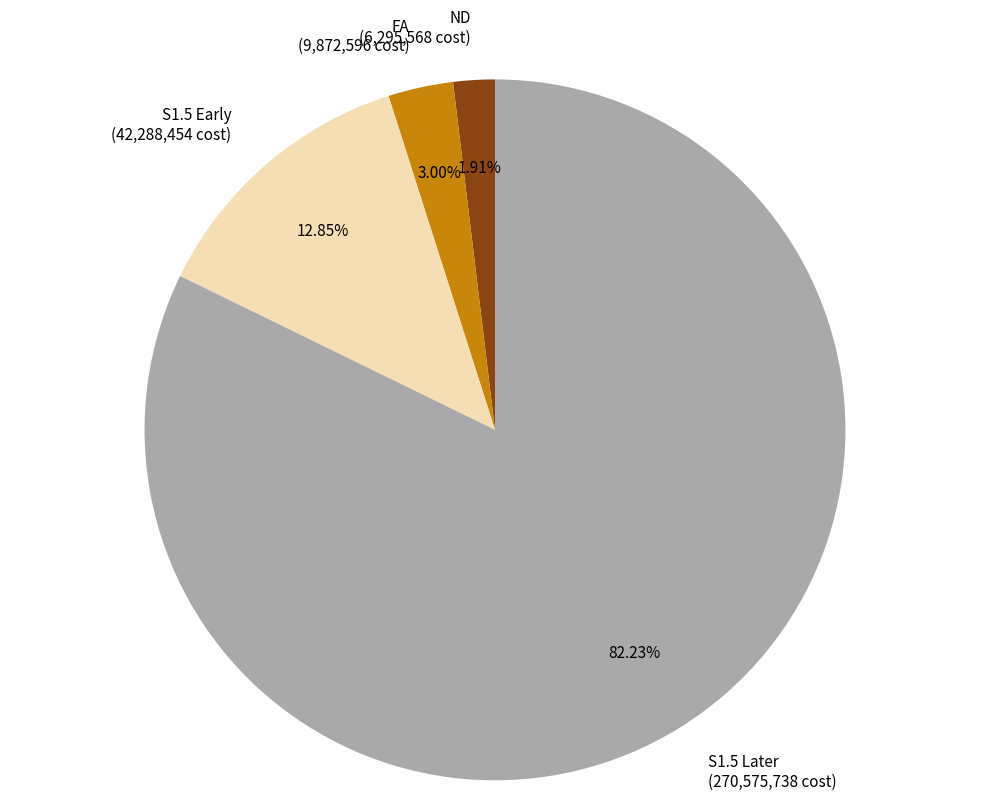

Is there any slice that represents more than half of the pie?

Yes